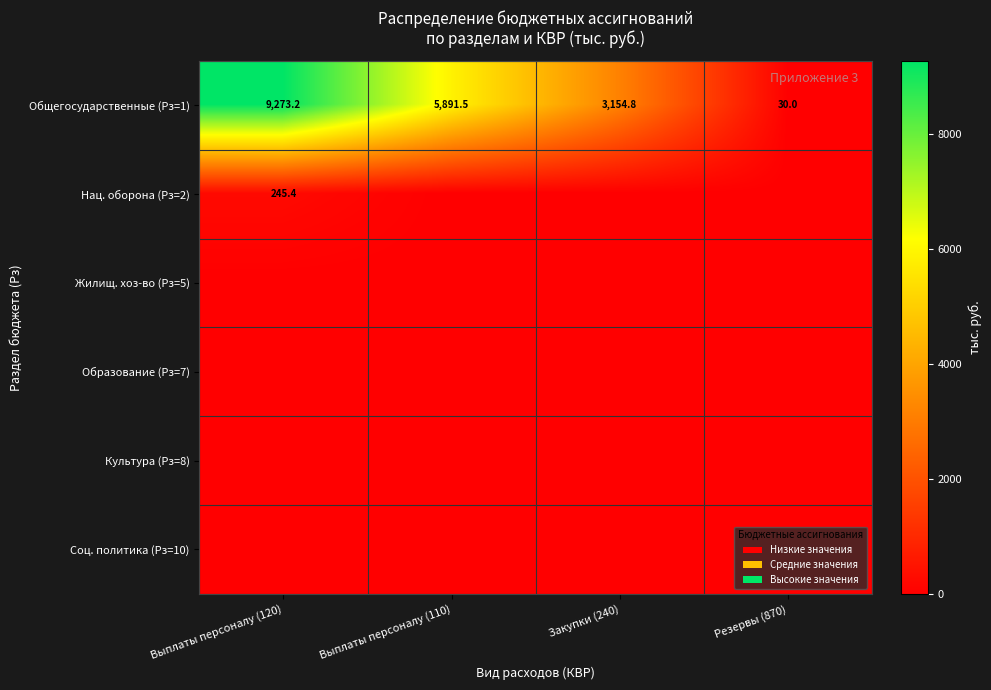

List the labels in order of Общегосударственные (Рз=1) value, smallest first.

Резервы (870), Закупки (240), Выплаты персоналу (110), Выплаты персоналу (120)